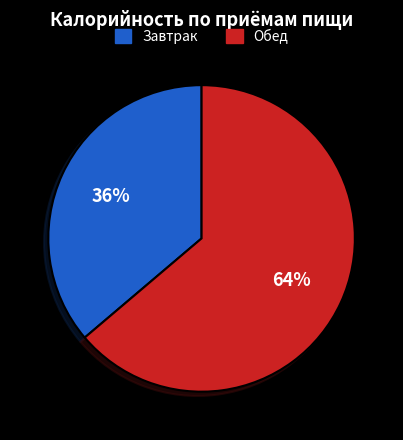

How many segments does this pie chart have?

2